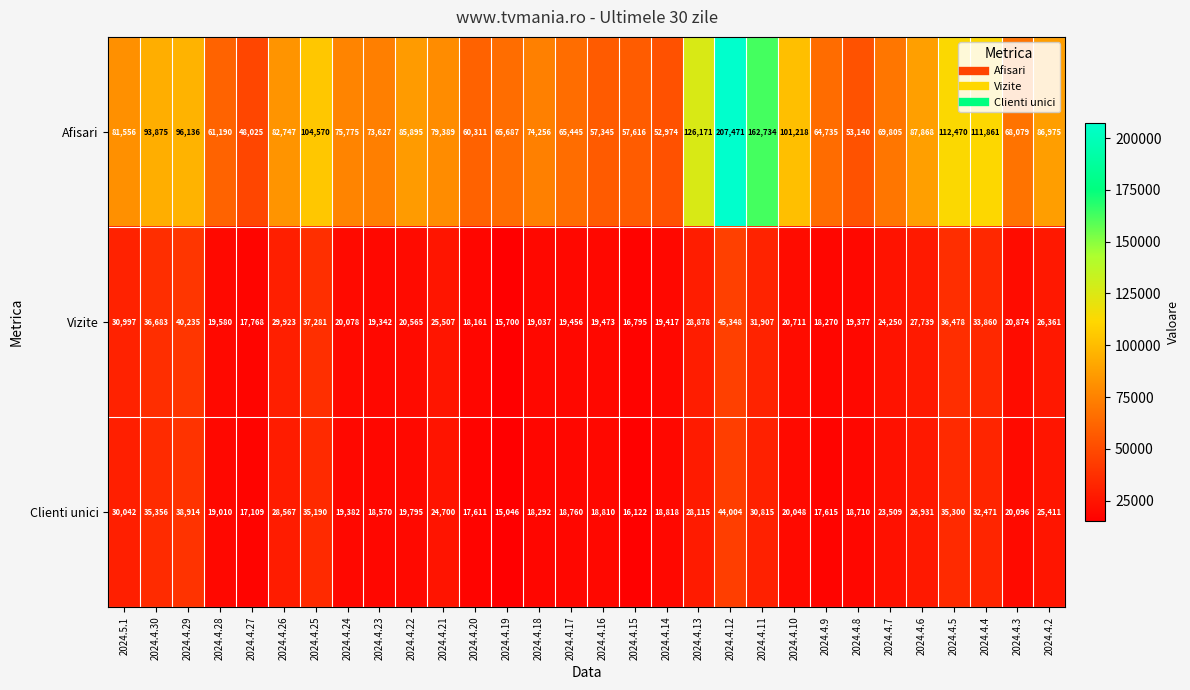

List the series in order of their peak value, highest first.

Afisari, Vizite, Clienti unici